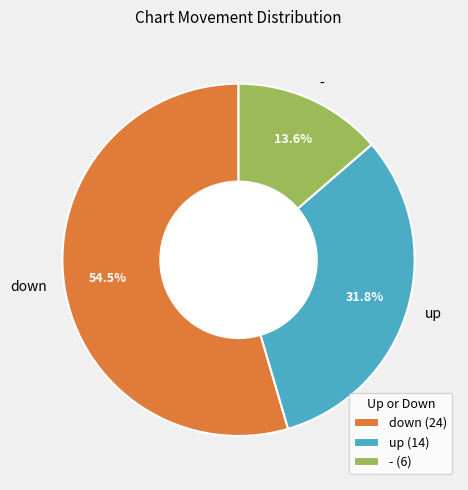

Combined, do down and up account for over 50%?

Yes